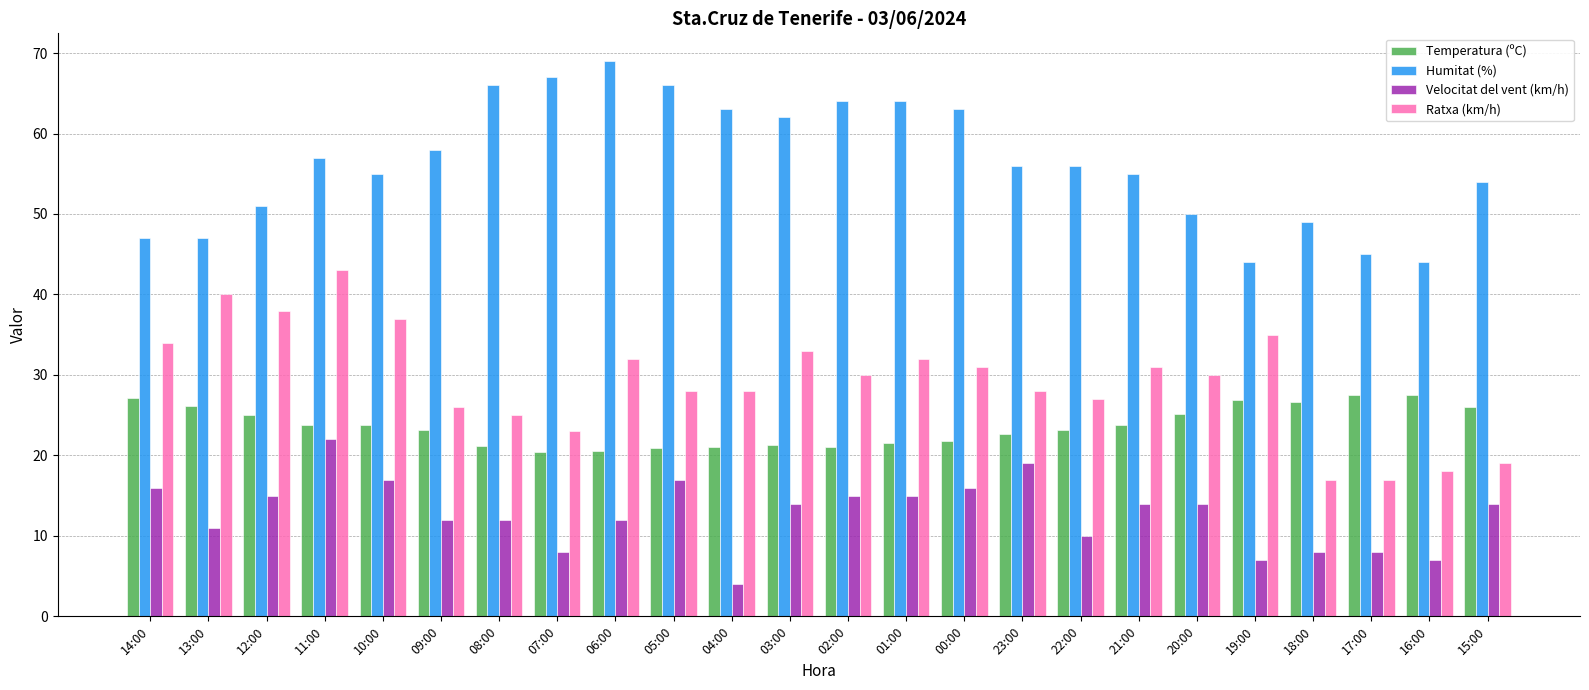

What is the difference between the maximum and minimum values in the Velocitat del vent (km/h) series?

18.0